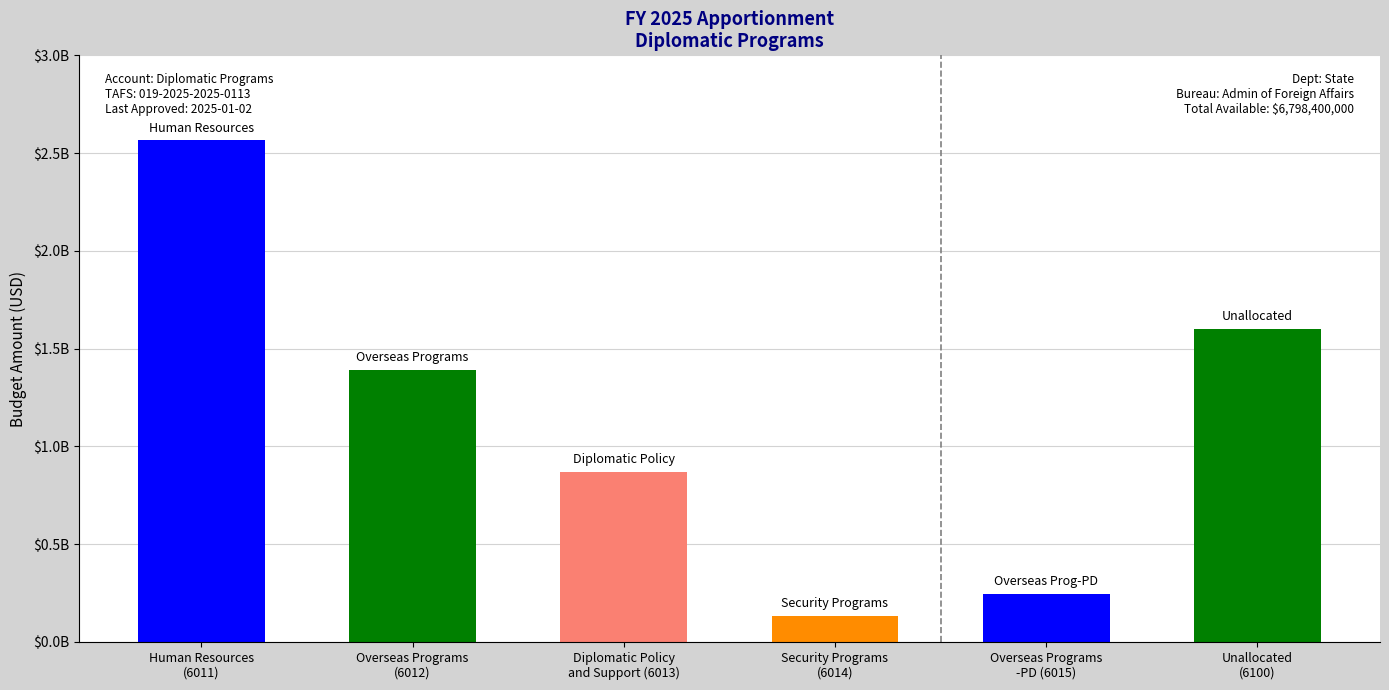

What is the difference between the maximum and minimum values?

2432536645